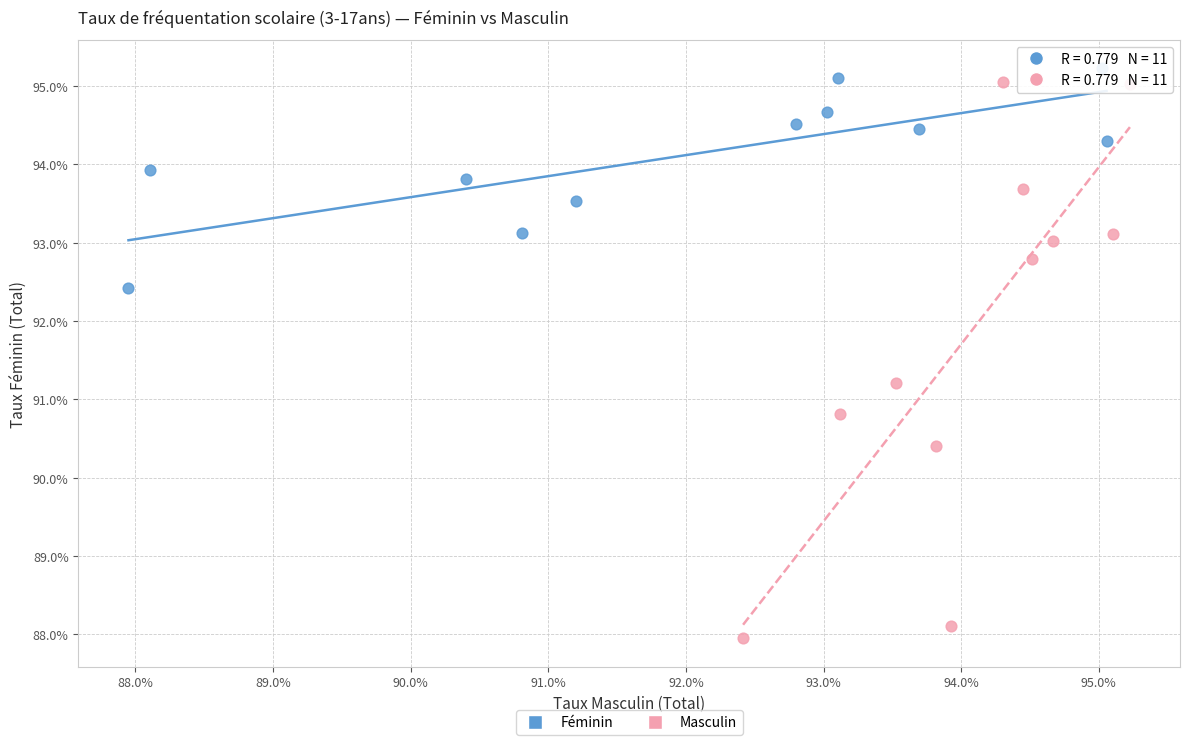

What are all the series names shown in the legend?

Féminin, Masculin